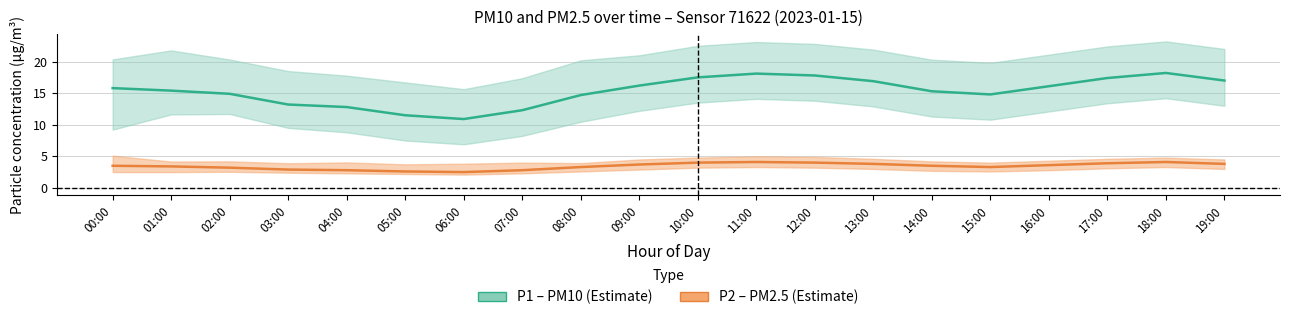

What is the difference between the maximum and minimum values in the P2 (PM2.5) series?

1.6